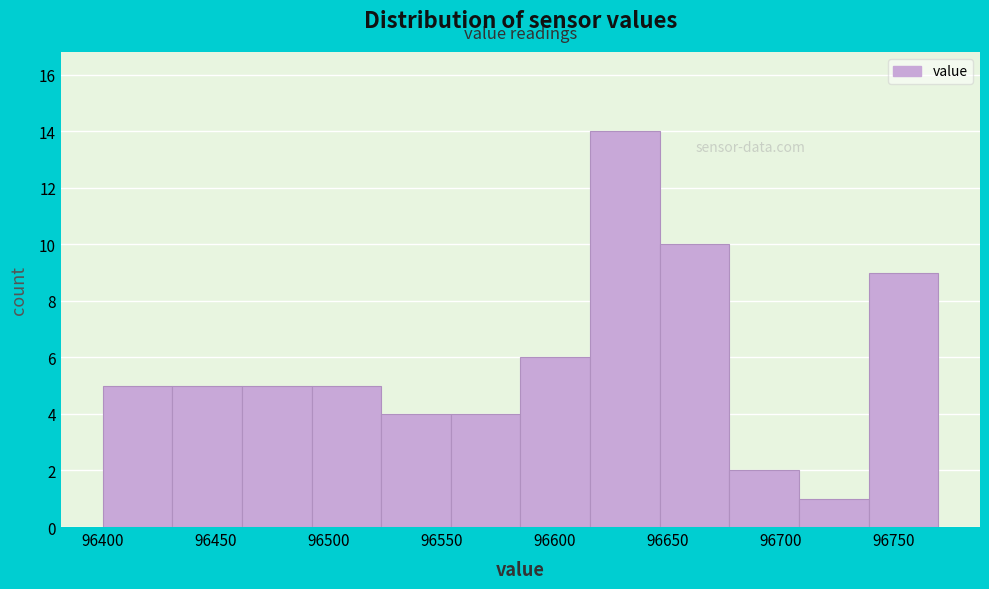

Reading left to right, list every bar in this chart as the range it spans on the x-axis followed by its height. Neither the bar edges nor the heights are printed on the chart, so give them approximately, as read against the axes.

96400 to 96430: 5
96430 to 96460: 5
96460 to 96495: 5
96495 to 96525: 5
96525 to 96555: 4
96555 to 96585: 4
96585 to 96615: 6
96615 to 96645: 14
96645 to 96675: 10
96675 to 96710: 2
96710 to 96740: 1
96740 to 96770: 9